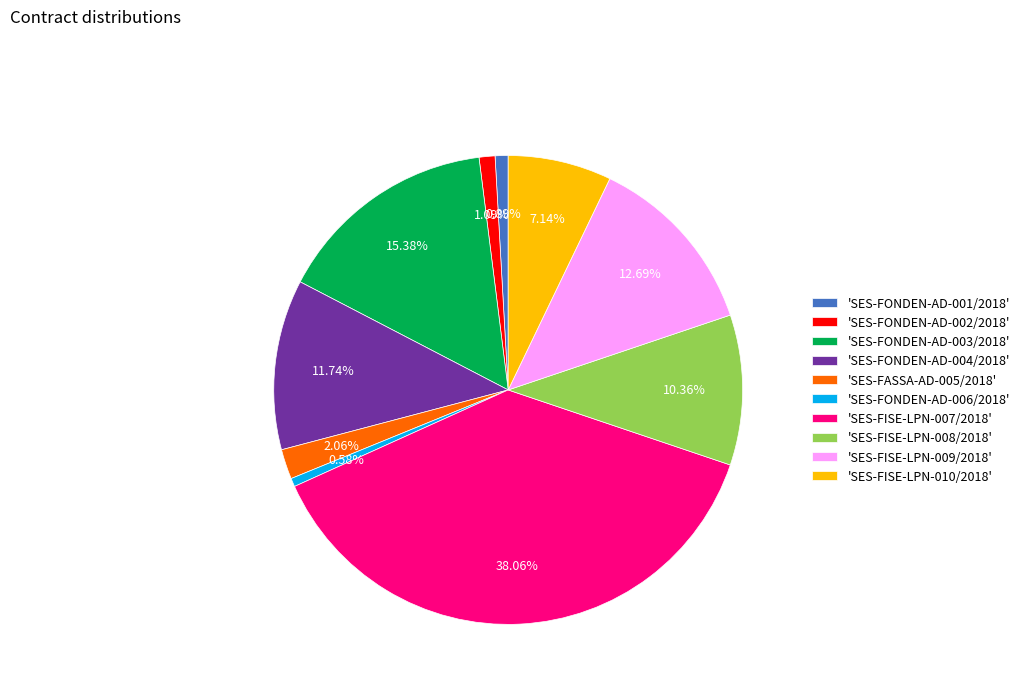

Approximately how many times larger is the value at 'SES-FONDEN-AD-003/2018' compared to 'SES-FASSA-AD-005/2018'?

7.5